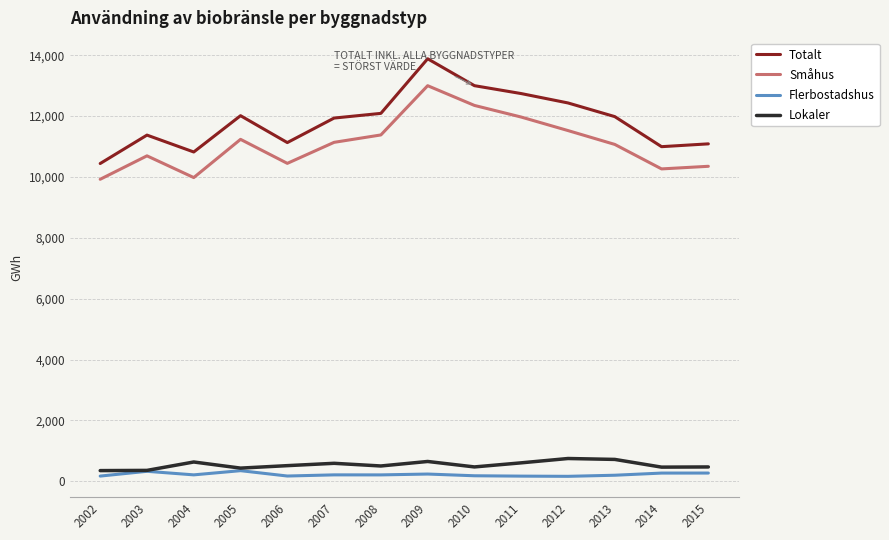

Which series has the widest spread of values?

Totalt